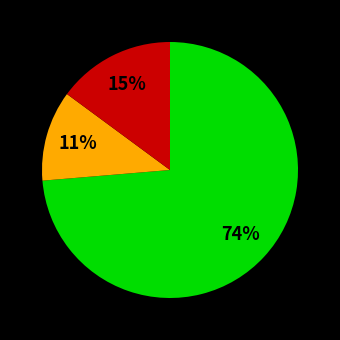

Is there any slice that represents more than half of the pie?

Yes